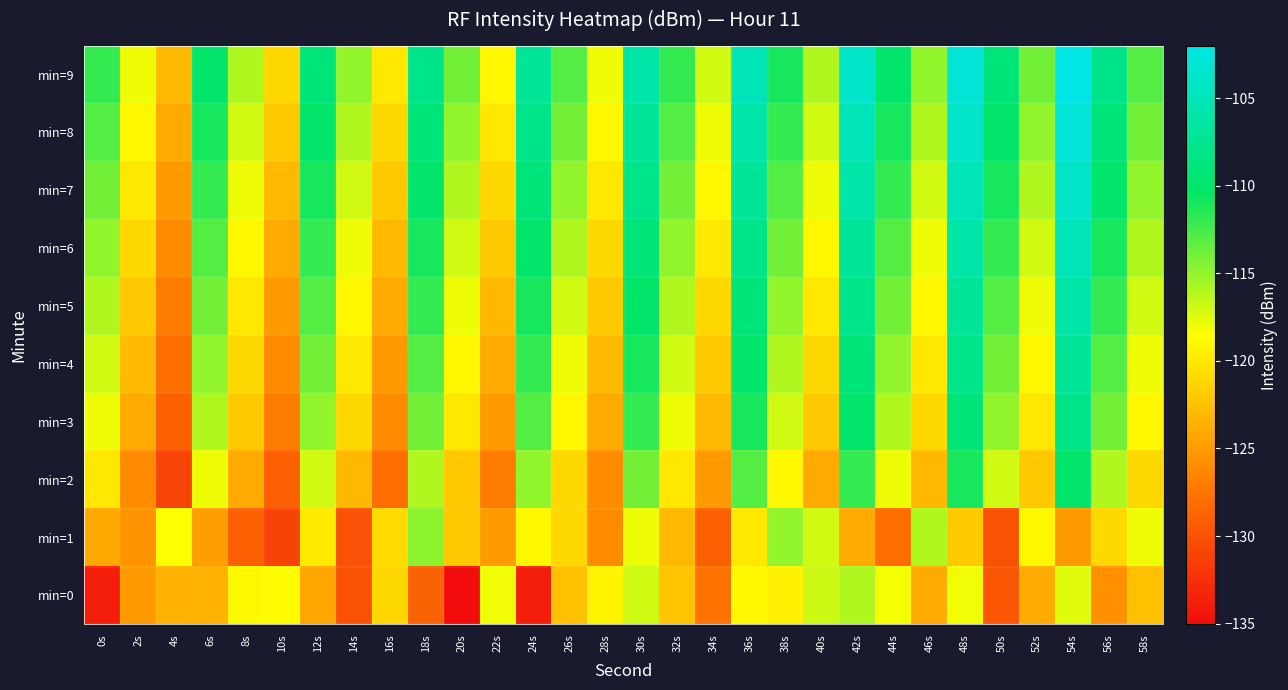

Reading left to right, extract all data points from this chart.

min=0: 0s=-133.7	2s=-125.0	4s=-123.4	6s=-123.4	8s=-118.9	10s=-118.8	12s=-124.2	14s=-130.0	16s=-121.0	18s=-128.8	20s=-135.0	22s=-118.1	24s=-133.7	26s=-122.5	28s=-119.2	30s=-117.0	32s=-122.4	34s=-127.7	36s=-118.9	38s=-119.3	40s=-116.9	42s=-116.0	44s=-118.2	46s=-124.0	48s=-118.0	50s=-129.7	52s=-123.9	54s=-117.5	56s=-125.6	58s=-122.6
min=1: 0s=-124.1	2s=-125.5	4s=-118.4	6s=-124.8	8s=-129.0	10s=-131.1	12s=-119.9	14s=-130.1	16s=-121.0	18s=-114.7	20s=-122.0	22s=-125.0	24s=-119.0	26s=-121.0	28s=-126.0	30s=-118.0	32s=-123.0	34s=-129.0	36s=-120.0	38s=-115.0	40s=-117.0	42s=-124.0	44s=-128.0	46s=-116.0	48s=-122.0	50s=-130.0	52s=-119.0	54s=-125.0	56s=-121.0	58s=-118.0
min=2: 0s=-120.0	2s=-126.0	4s=-131.0	6s=-118.0	8s=-124.0	10s=-129.0	12s=-117.0	14s=-123.0	16s=-128.0	18s=-116.0	20s=-122.0	22s=-127.0	24s=-115.0	26s=-121.0	28s=-126.0	30s=-114.0	32s=-120.0	34s=-125.0	36s=-113.0	38s=-119.0	40s=-124.0	42s=-112.0	44s=-118.0	46s=-123.0	48s=-111.0	50s=-117.0	52s=-122.0	54s=-110.0	56s=-116.0	58s=-121.0
min=3: 0s=-118.0	2s=-124.0	4s=-129.0	6s=-116.0	8s=-122.0	10s=-127.0	12s=-115.0	14s=-121.0	16s=-126.0	18s=-114.0	20s=-120.0	22s=-125.0	24s=-113.0	26s=-119.0	28s=-124.0	30s=-112.0	32s=-118.0	34s=-123.0	36s=-111.0	38s=-117.0	40s=-122.0	42s=-110.0	44s=-116.0	46s=-121.0	48s=-109.0	50s=-115.0	52s=-120.0	54s=-108.0	56s=-114.0	58s=-119.0
min=4: 0s=-117.0	2s=-123.0	4s=-128.0	6s=-115.0	8s=-121.0	10s=-126.0	12s=-114.0	14s=-120.0	16s=-125.0	18s=-113.0	20s=-119.0	22s=-124.0	24s=-112.0	26s=-118.0	28s=-123.0	30s=-111.0	32s=-117.0	34s=-122.0	36s=-110.0	38s=-116.0	40s=-121.0	42s=-109.0	44s=-115.0	46s=-120.0	48s=-108.0	50s=-114.0	52s=-119.0	54s=-107.0	56s=-113.0	58s=-118.0
min=5: 0s=-116.0	2s=-122.0	4s=-127.0	6s=-114.0	8s=-120.0	10s=-125.0	12s=-113.0	14s=-119.0	16s=-124.0	18s=-112.0	20s=-118.0	22s=-123.0	24s=-111.0	26s=-117.0	28s=-122.0	30s=-110.0	32s=-116.0	34s=-121.0	36s=-109.0	38s=-115.0	40s=-120.0	42s=-108.0	44s=-114.0	46s=-119.0	48s=-107.0	50s=-113.0	52s=-118.0	54s=-106.0	56s=-112.0	58s=-117.0
min=6: 0s=-115.0	2s=-121.0	4s=-126.0	6s=-113.0	8s=-119.0	10s=-124.0	12s=-112.0	14s=-118.0	16s=-123.0	18s=-111.0	20s=-117.0	22s=-122.0	24s=-110.0	26s=-116.0	28s=-121.0	30s=-109.0	32s=-115.0	34s=-120.0	36s=-108.0	38s=-114.0	40s=-119.0	42s=-107.0	44s=-113.0	46s=-118.0	48s=-106.0	50s=-112.0	52s=-117.0	54s=-105.0	56s=-111.0	58s=-116.0
min=7: 0s=-114.0	2s=-120.0	4s=-125.0	6s=-112.0	8s=-118.0	10s=-123.0	12s=-111.0	14s=-117.0	16s=-122.0	18s=-110.0	20s=-116.0	22s=-121.0	24s=-109.0	26s=-115.0	28s=-120.0	30s=-108.0	32s=-114.0	34s=-119.0	36s=-107.0	38s=-113.0	40s=-118.0	42s=-106.0	44s=-112.0	46s=-117.0	48s=-105.0	50s=-111.0	52s=-116.0	54s=-104.0	56s=-110.0	58s=-115.0
min=8: 0s=-113.0	2s=-119.0	4s=-124.0	6s=-111.0	8s=-117.0	10s=-122.0	12s=-110.0	14s=-116.0	16s=-121.0	18s=-109.0	20s=-115.0	22s=-120.0	24s=-108.0	26s=-114.0	28s=-119.0	30s=-107.0	32s=-113.0	34s=-118.0	36s=-106.0	38s=-112.0	40s=-117.0	42s=-105.0	44s=-111.0	46s=-116.0	48s=-104.0	50s=-110.0	52s=-115.0	54s=-103.0	56s=-109.0	58s=-114.0
min=9: 0s=-112.0	2s=-118.0	4s=-123.0	6s=-110.0	8s=-116.0	10s=-121.0	12s=-109.0	14s=-115.0	16s=-120.0	18s=-108.0	20s=-114.0	22s=-119.0	24s=-107.0	26s=-113.0	28s=-118.0	30s=-106.0	32s=-112.0	34s=-117.0	36s=-105.0	38s=-111.0	40s=-116.0	42s=-104.0	44s=-110.0	46s=-115.0	48s=-103.0	50s=-109.0	52s=-114.0	54s=-102.0	56s=-108.0	58s=-113.0